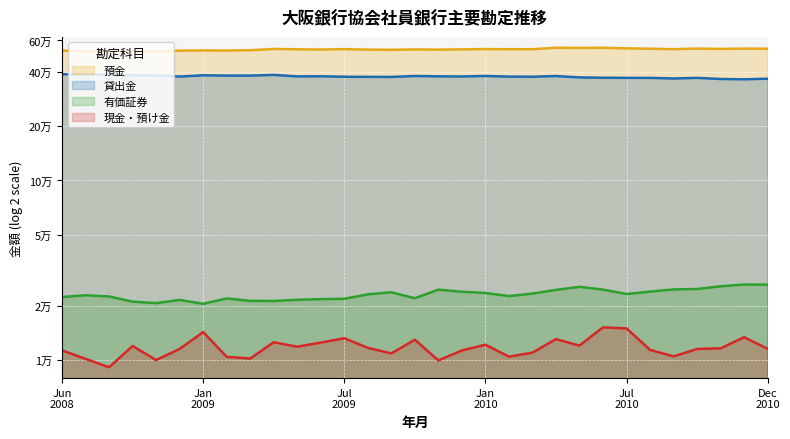

Between 2010-2 and 2010-4, which is larger?

2010-4